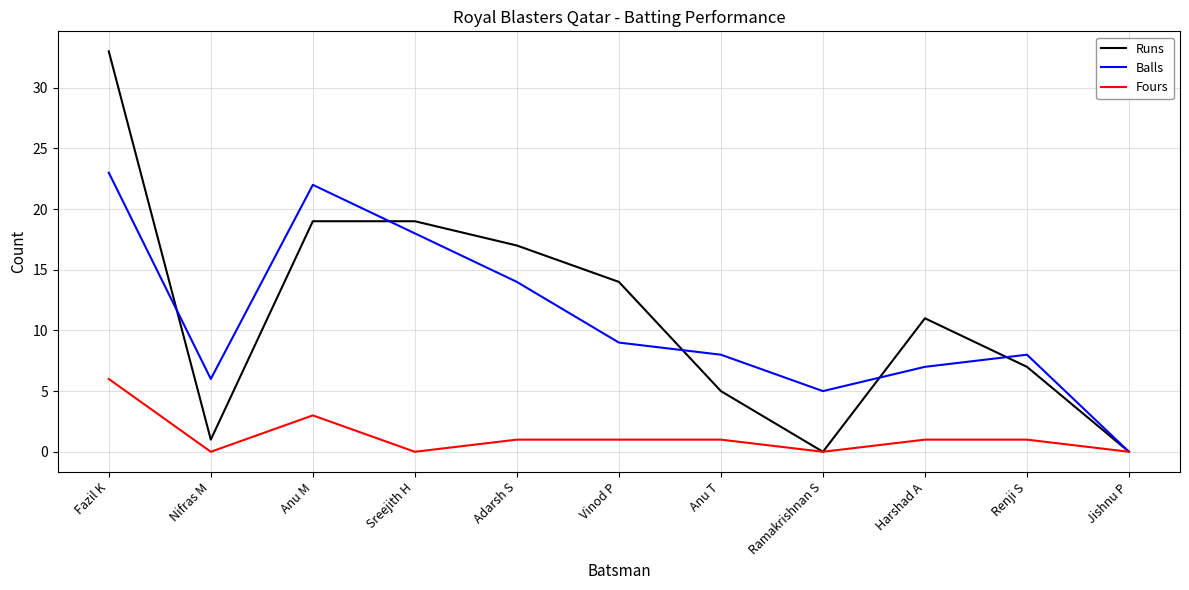

At which label is Runs closest to 16?

Adarsh S